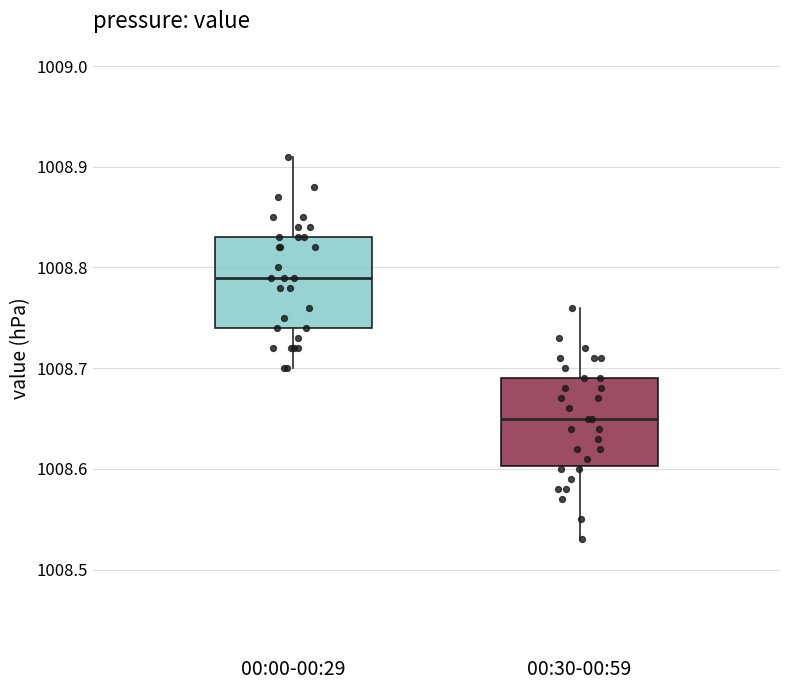

Which box's median line is the highest?

00:00-00:29